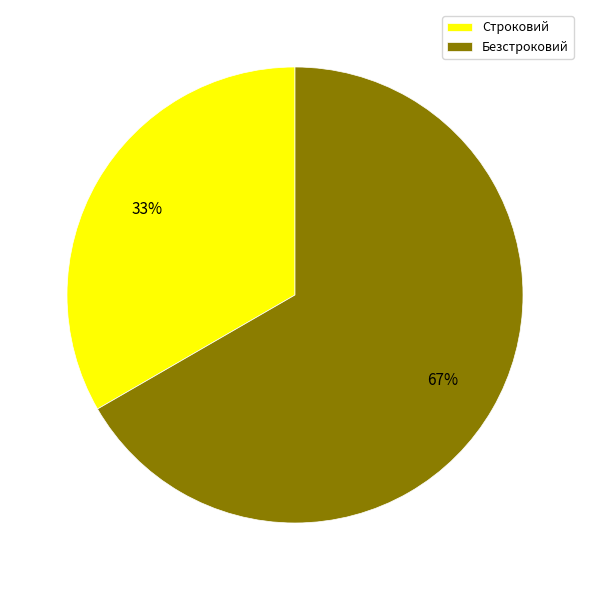

True or false: Безстроковий accounts for 67% of the total.

True